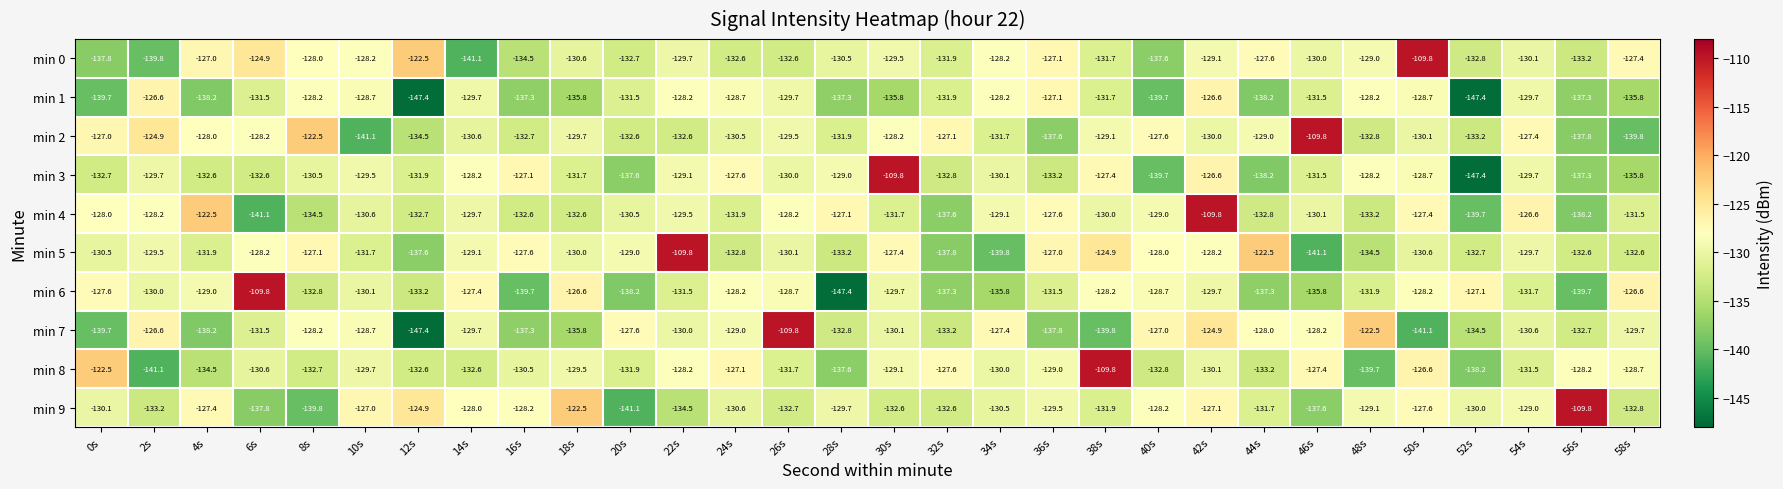

The min 4 series shows -212.8 at 10s. True or false?

False